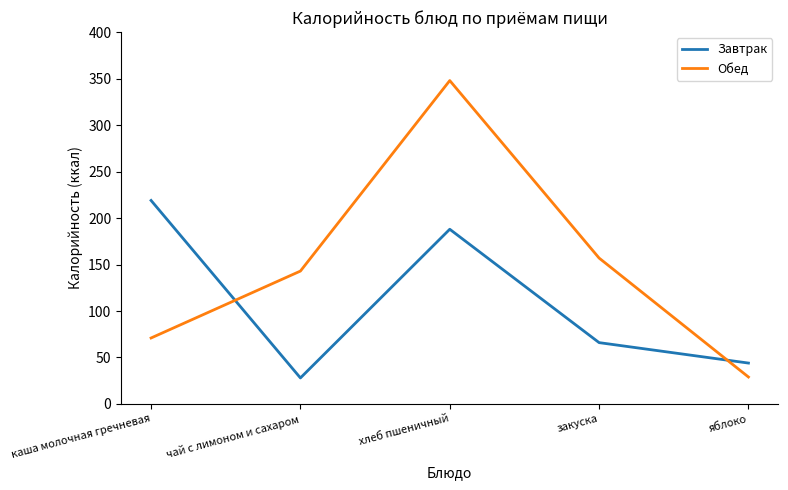

What is the approximate value of Завтрак at яблоко?

44